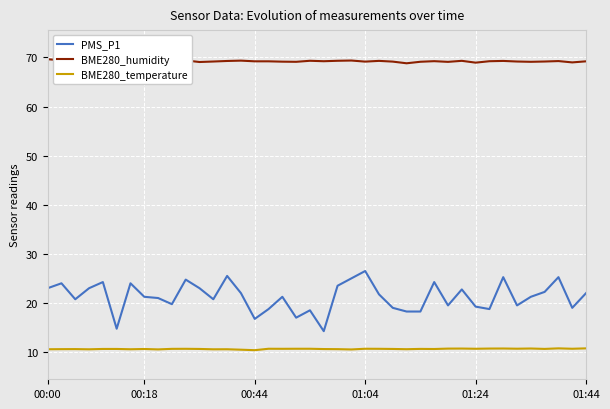

What is the greatest value displayed?

69.6